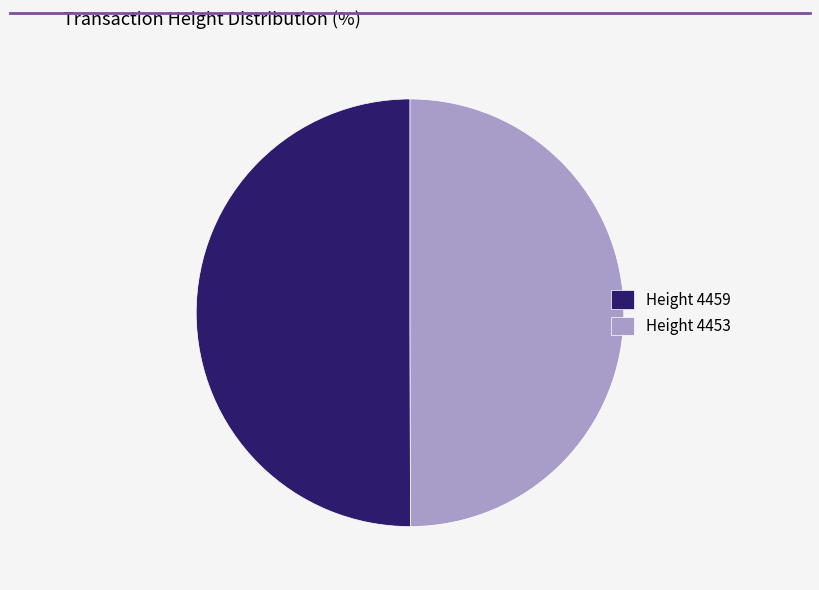

Do Height 4453 and Height 4459 together represent more than half of the pie?

Yes